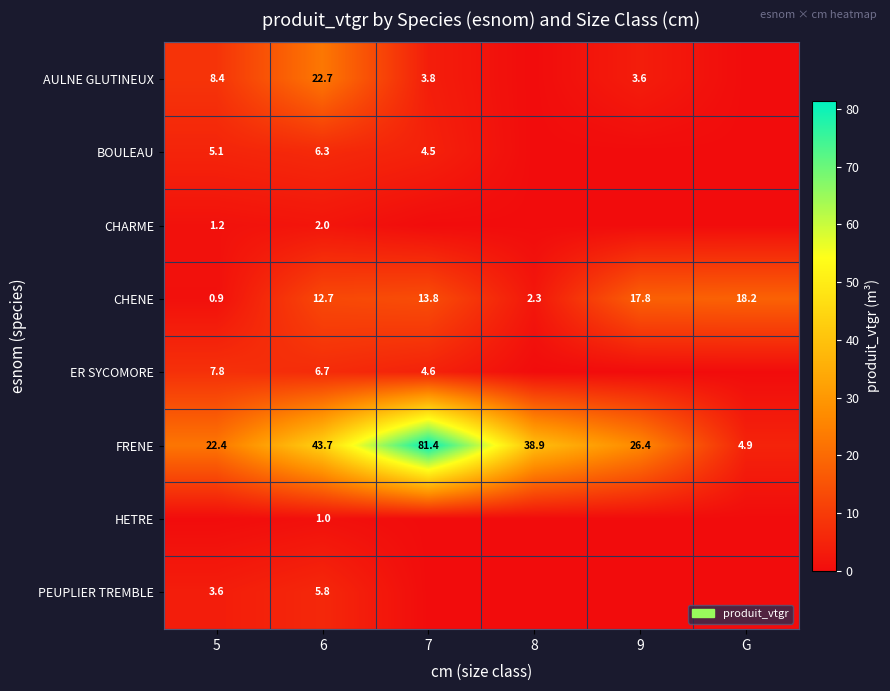

Where is CHENE nearest to the value 9?

6